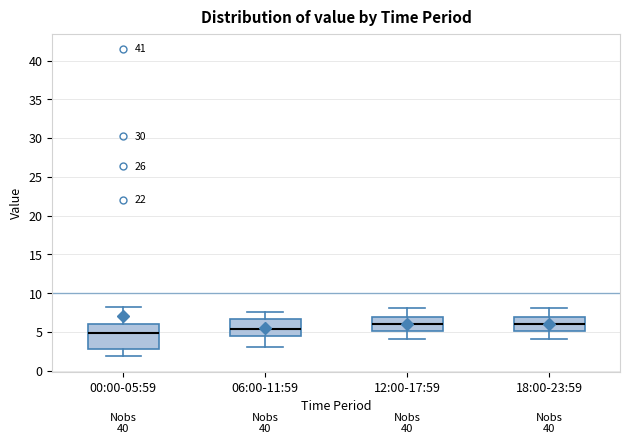

Which box is the tallest, from its lower edge to its upper edge?

00:00-05:59